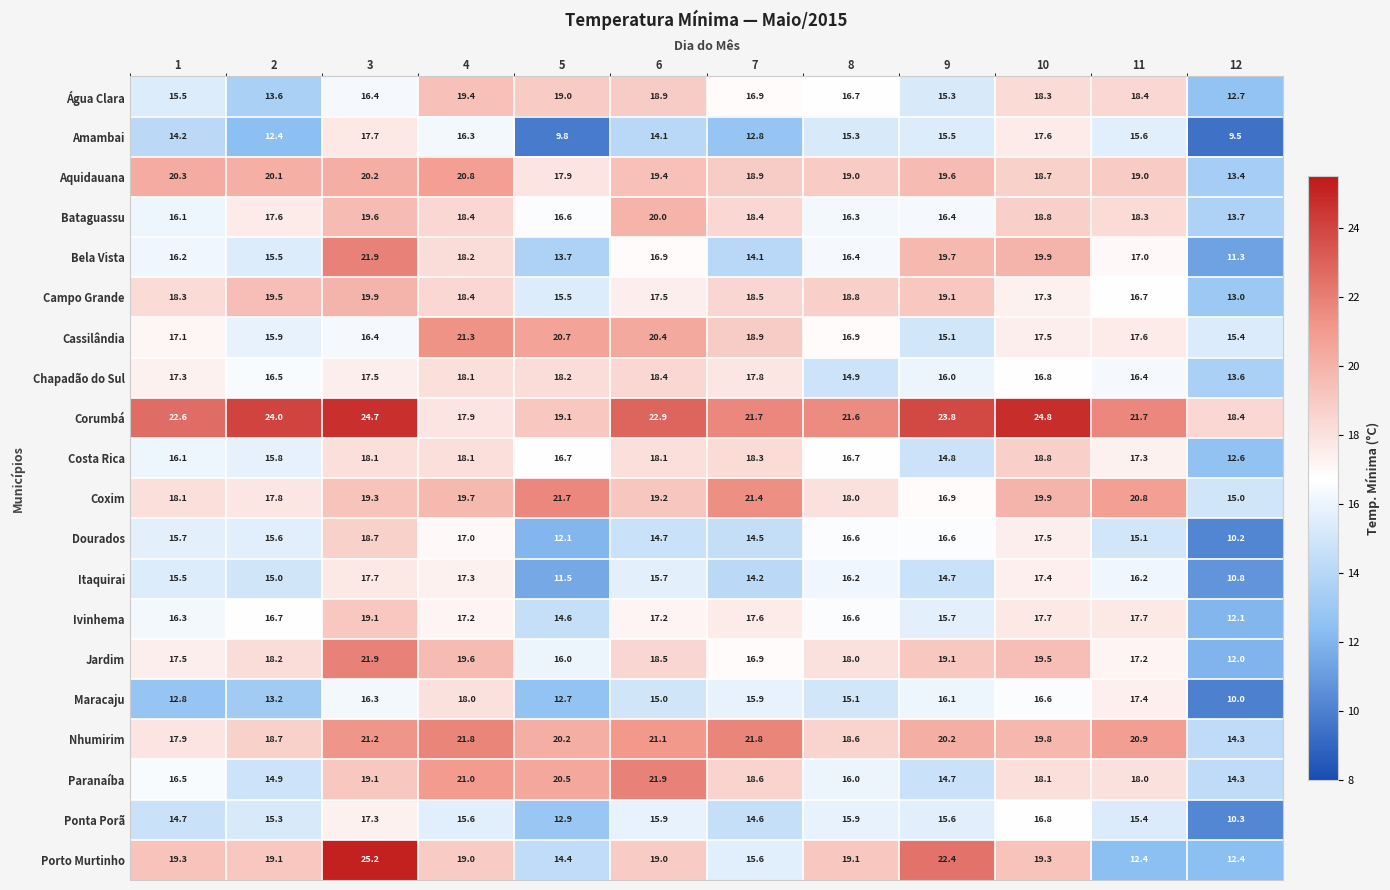

What is the sum of all Itaquirai values?

182.2